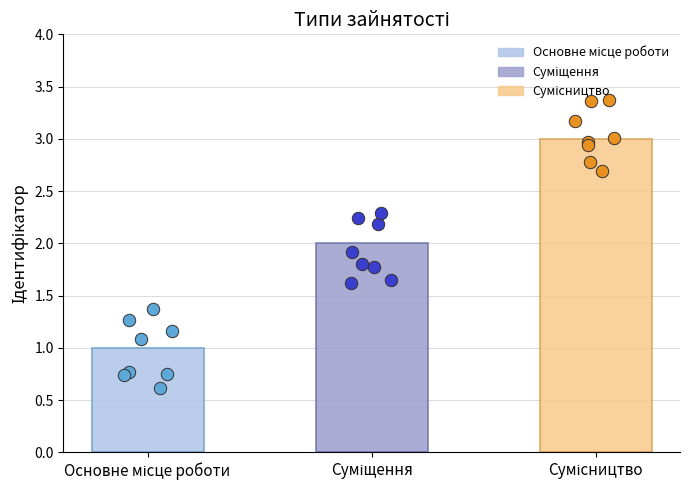

What is the change in value from Суміщення to Сумісництво?

+1